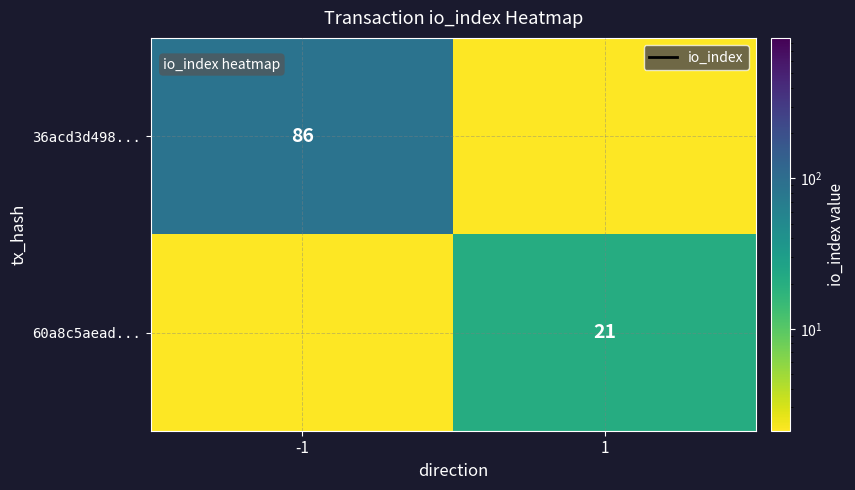

Is it true that 60a8c5aead... equals 33.4 at 1?

False